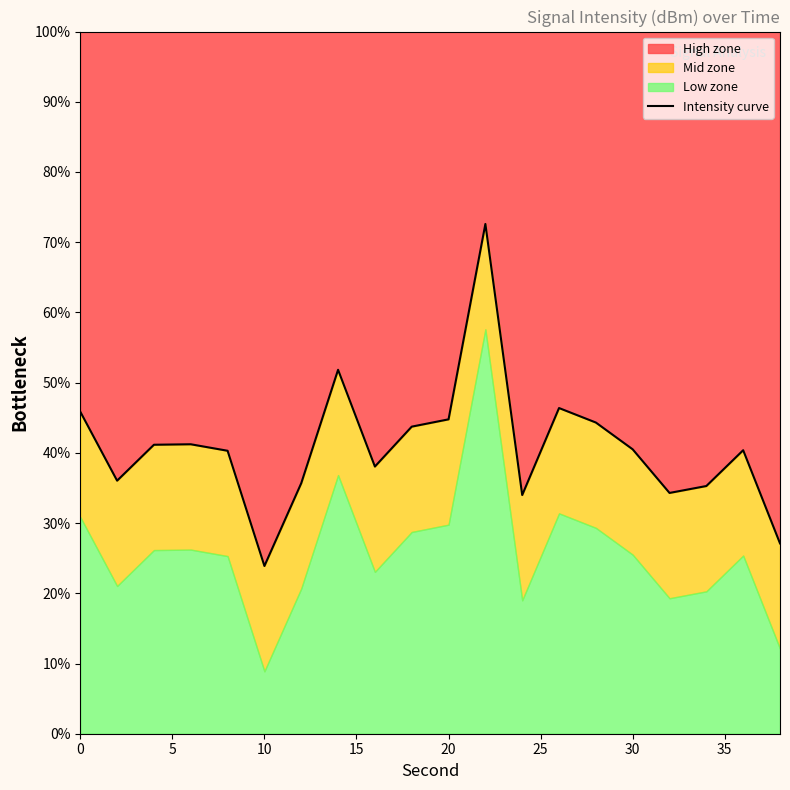

What is the average value?

40.9